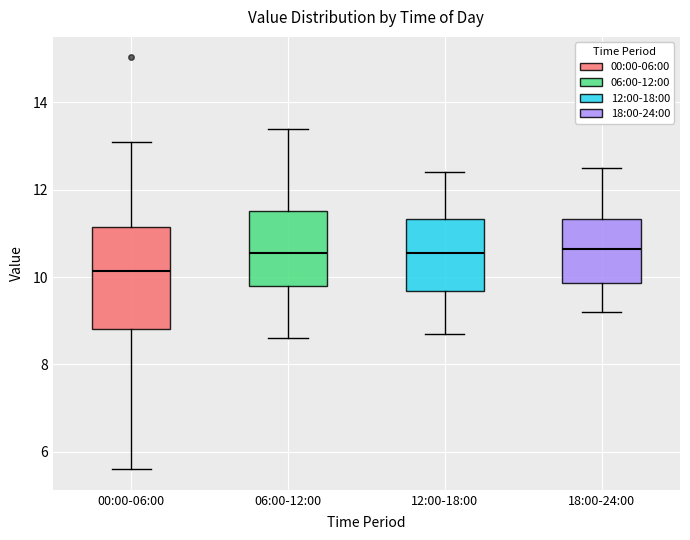

Where is the upper edge of the box for 06:00-12:00 on the y-axis? The values are not printed on the chart, so give them approximately, as read against the axis.

11.6